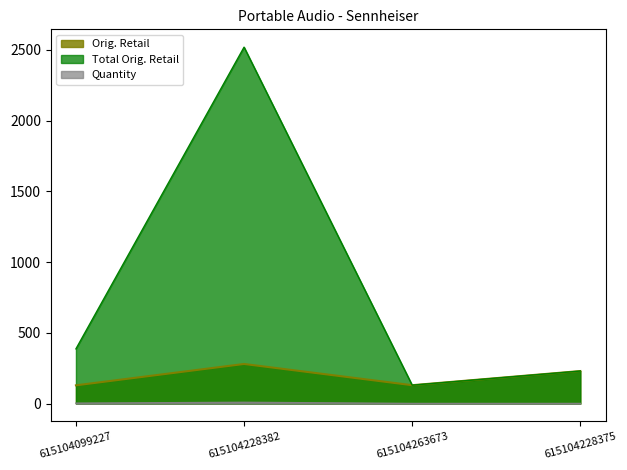

What is the label of the 3rd point from the left?

615104263673